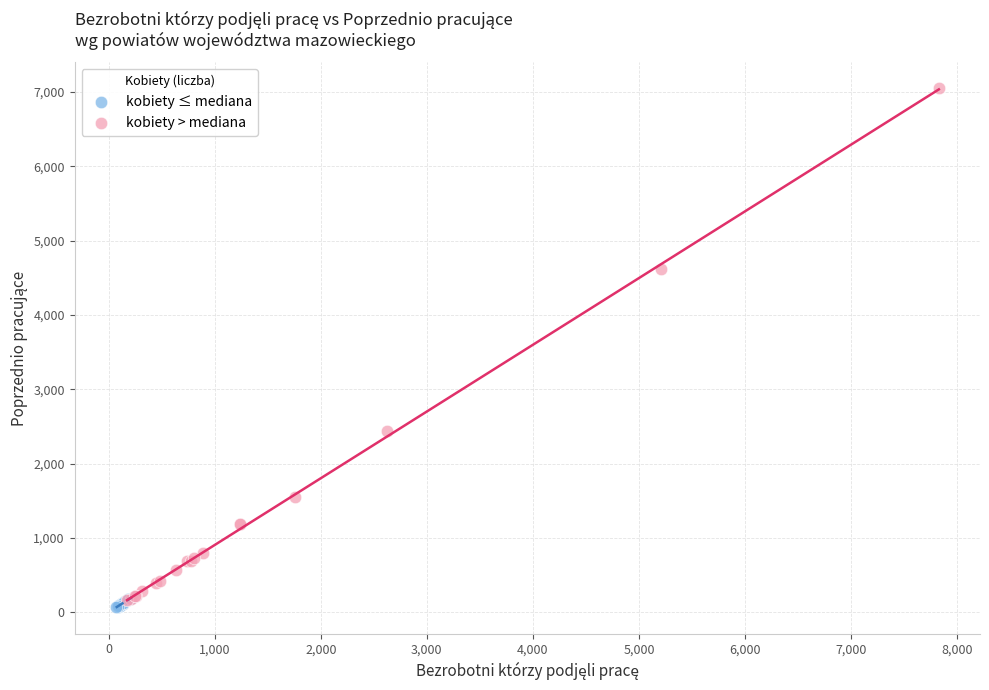

What are all the series names shown in the legend?

kobiety ≤ mediana, kobiety > mediana